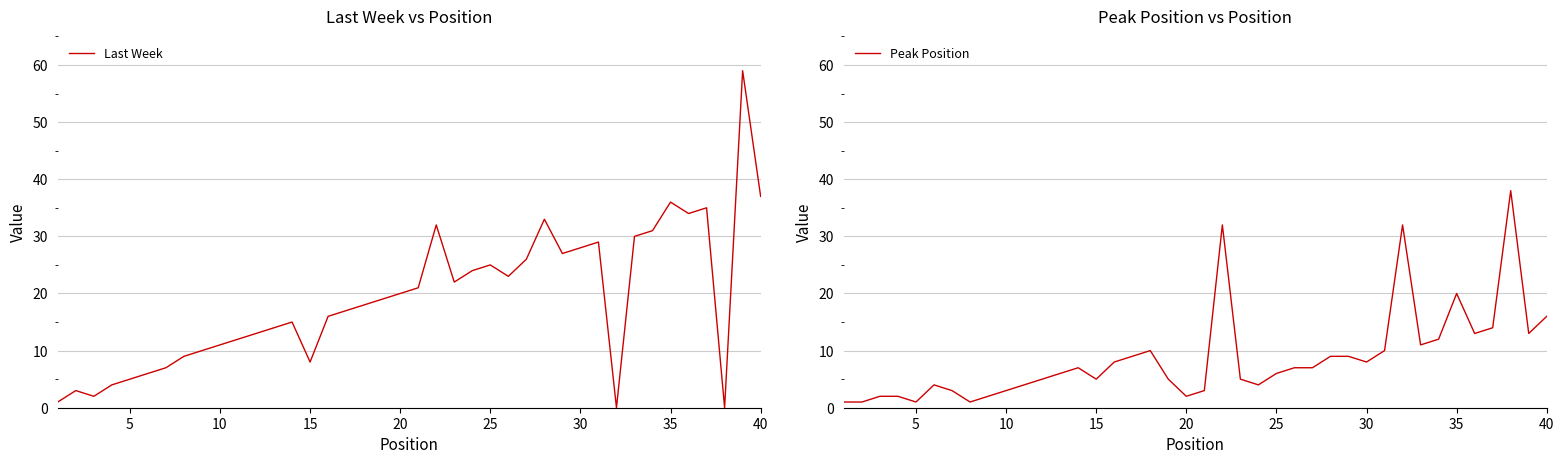

Which series has the largest range (max minus min)?

Last Week